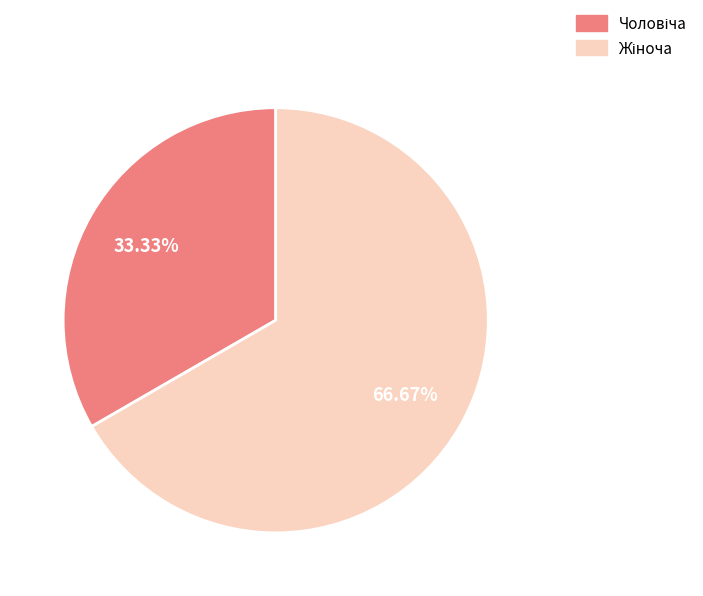

Count the number of slices in the pie.

2